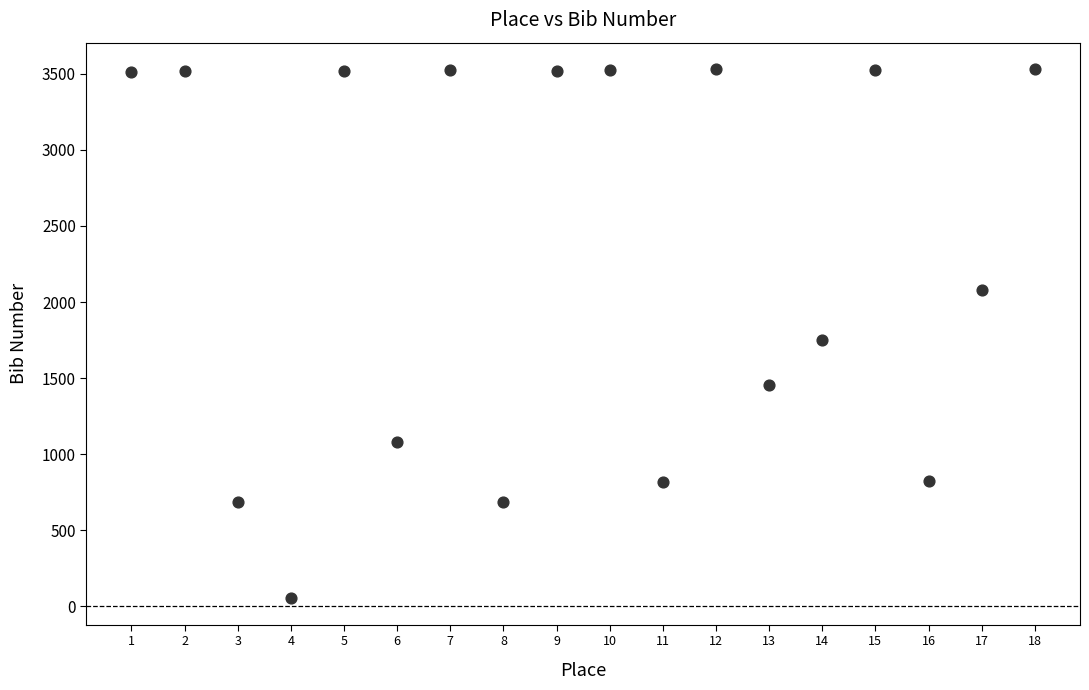

What is the range of Y values (max minus min)?

3478